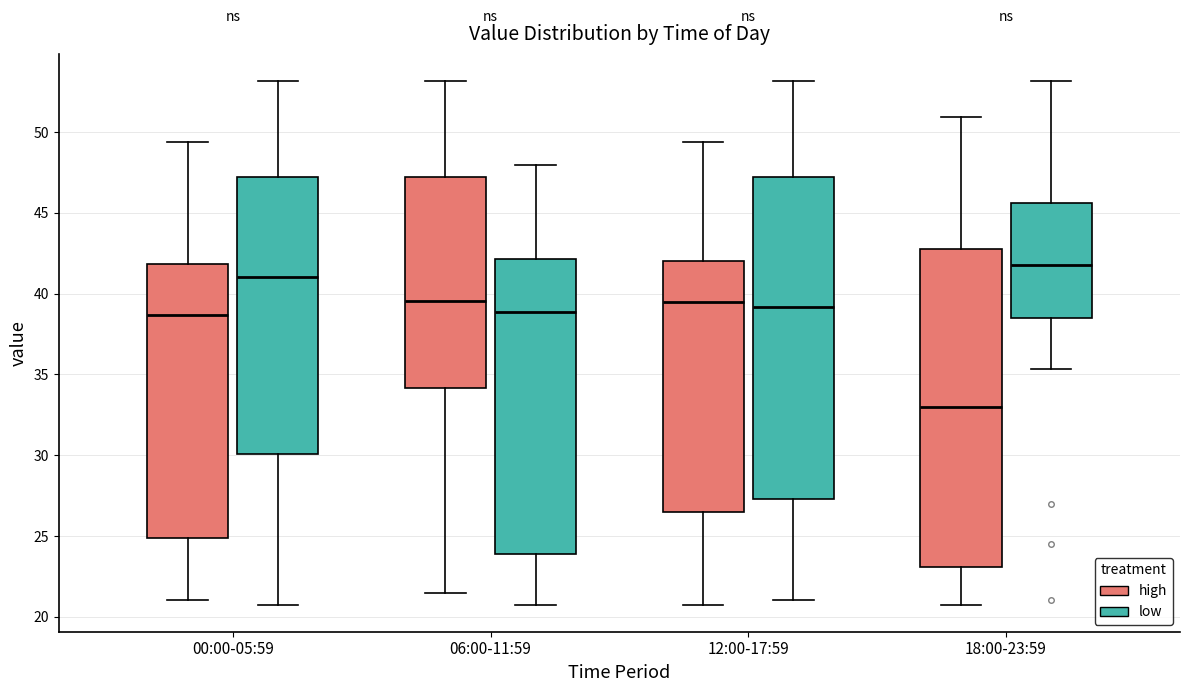

Reading left to right, transcribe this box plot: for each box, give where its median line is, the range the box spans, and where its two whiskers end, as read against the y-axis. The values are not printed on the chart, so give them approximately, as read against the axis.

00:00-05:59 (high): median 38.5, box 25.0 to 42.0, whiskers 21.0 to 49.5
00:00-05:59 (low): median 41.0, box 30.0 to 47.0, whiskers 20.5 to 53.0
06:00-11:59 (high): median 39.5, box 34.0 to 47.0, whiskers 21.5 to 53.0
06:00-11:59 (low): median 39.0, box 24.0 to 42.0, whiskers 20.5 to 48.0
12:00-17:59 (high): median 39.5, box 26.5 to 42.0, whiskers 20.5 to 49.5
12:00-17:59 (low): median 39.0, box 27.5 to 47.0, whiskers 21.0 to 53.0
18:00-23:59 (high): median 33.0, box 23.0 to 43.0, whiskers 20.5 to 51.0
18:00-23:59 (low): median 42.0, box 38.5 to 45.5, whiskers 35.5 to 53.0